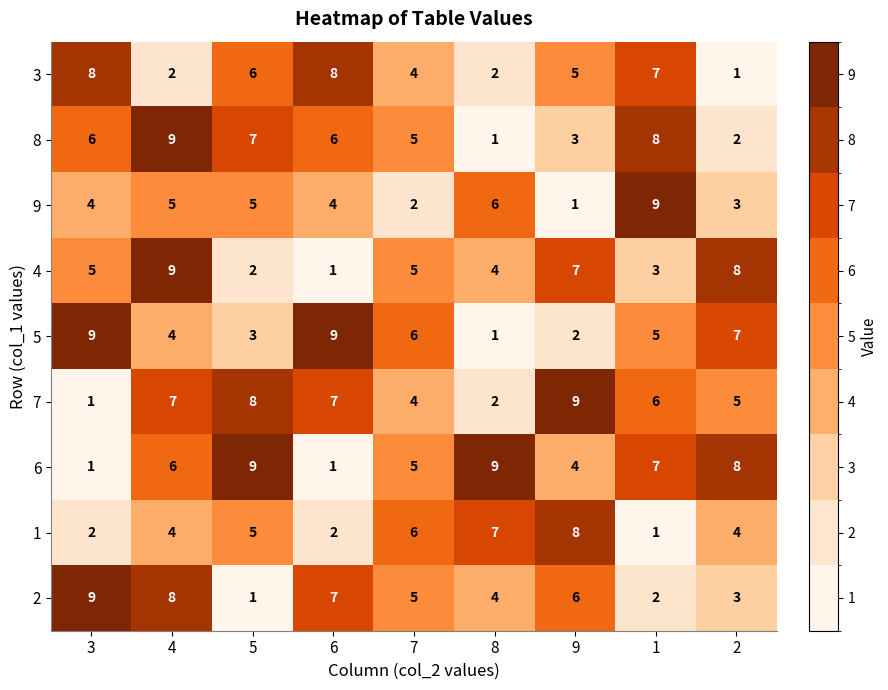

What is the difference between the maximum and minimum values in the 5 series?

8